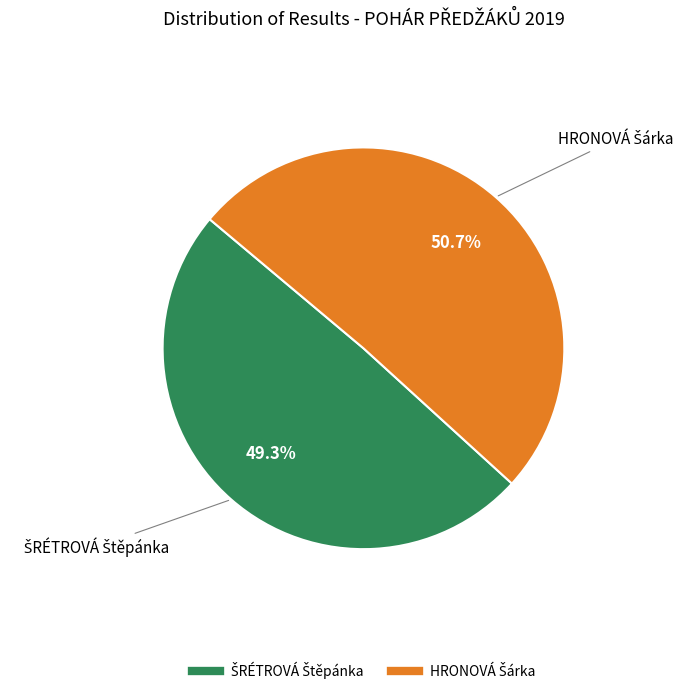

Does HRONOVÁ Šárka account for over 50% of the chart?

Yes